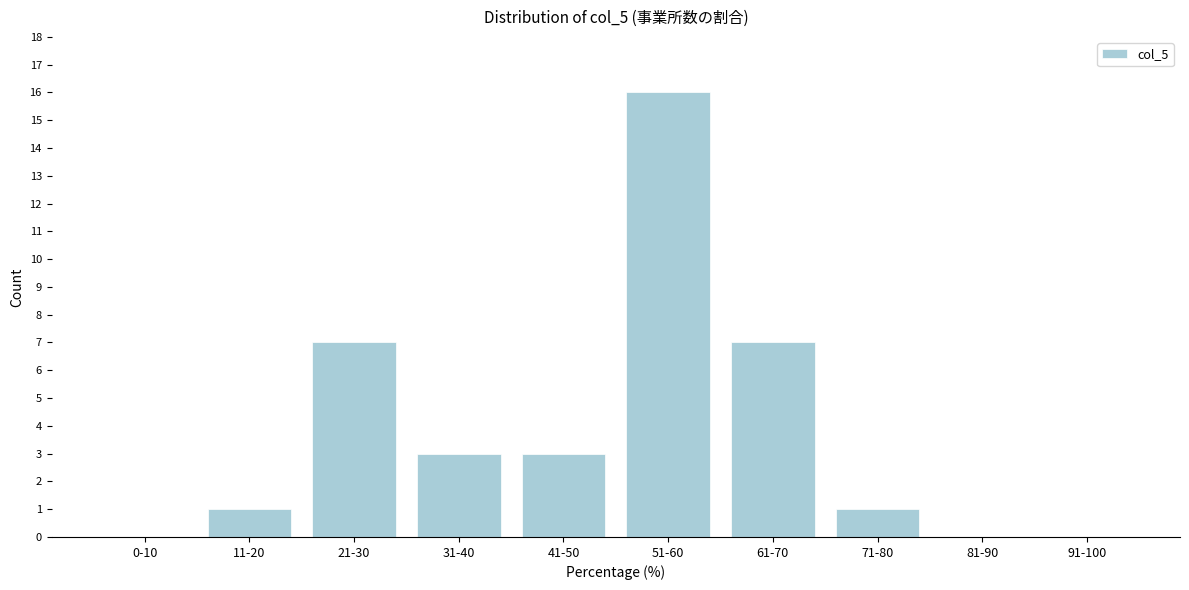

Reading right to left, extract all data points from this chart.

91-100=0	81-90=0	71-80=1	61-70=7	51-60=16	41-50=3	31-40=3	21-30=7	11-20=1	0-10=0